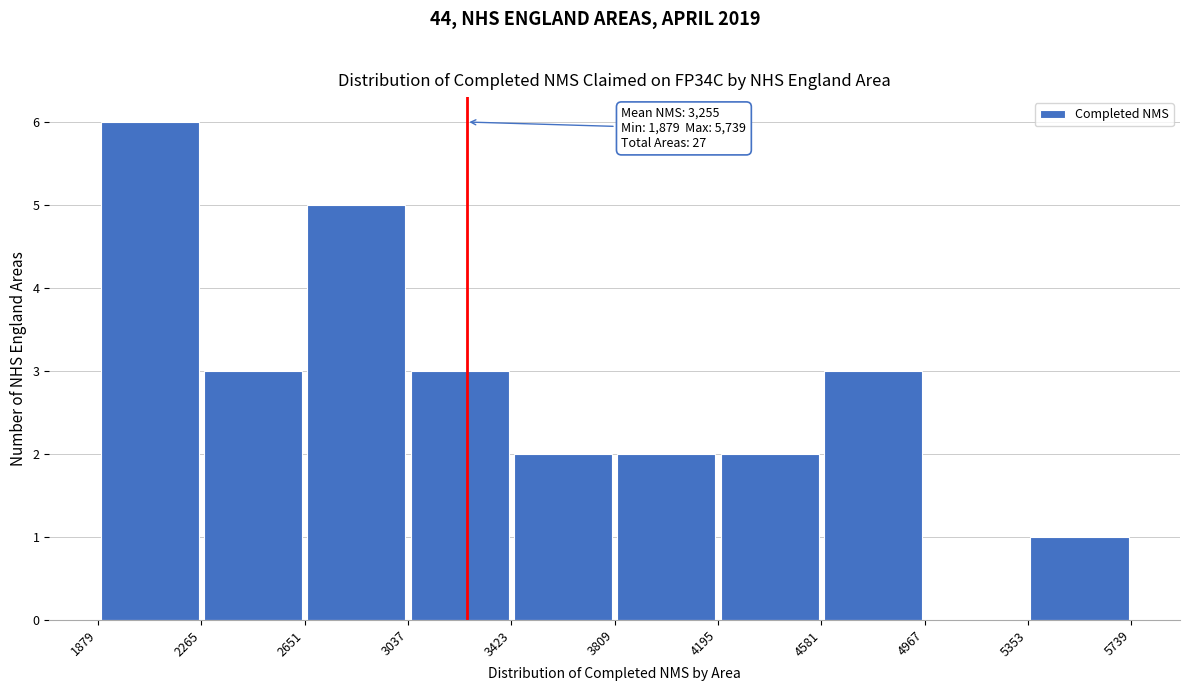

Which range on the x-axis has the tallest bar?

1879 to 2265